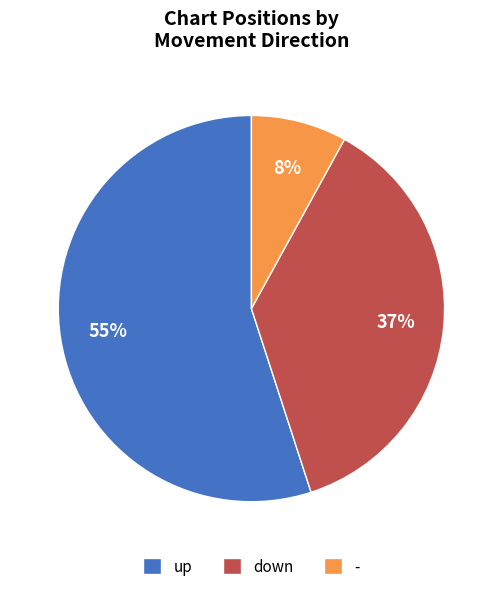

Do - and up together represent more than half of the pie?

Yes